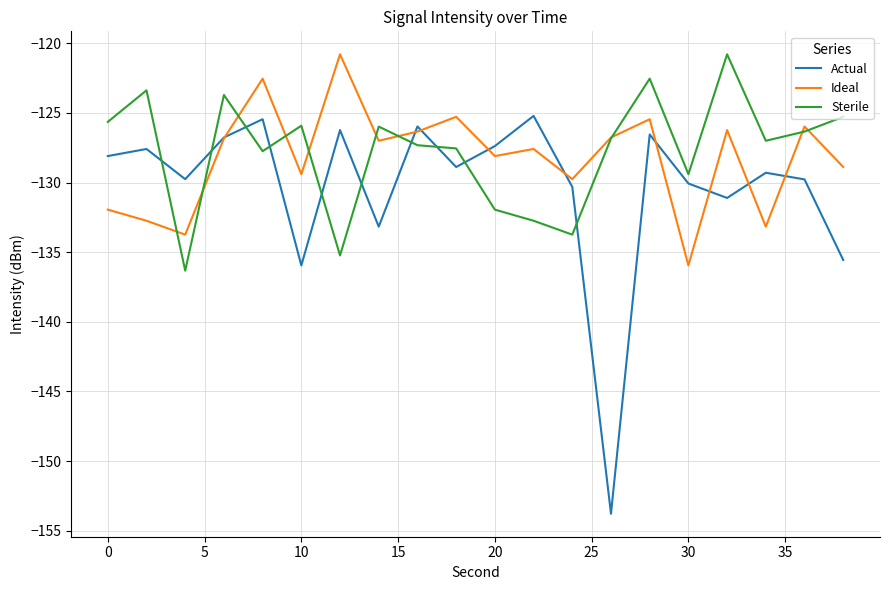

What is the greatest value displayed?

-120.8